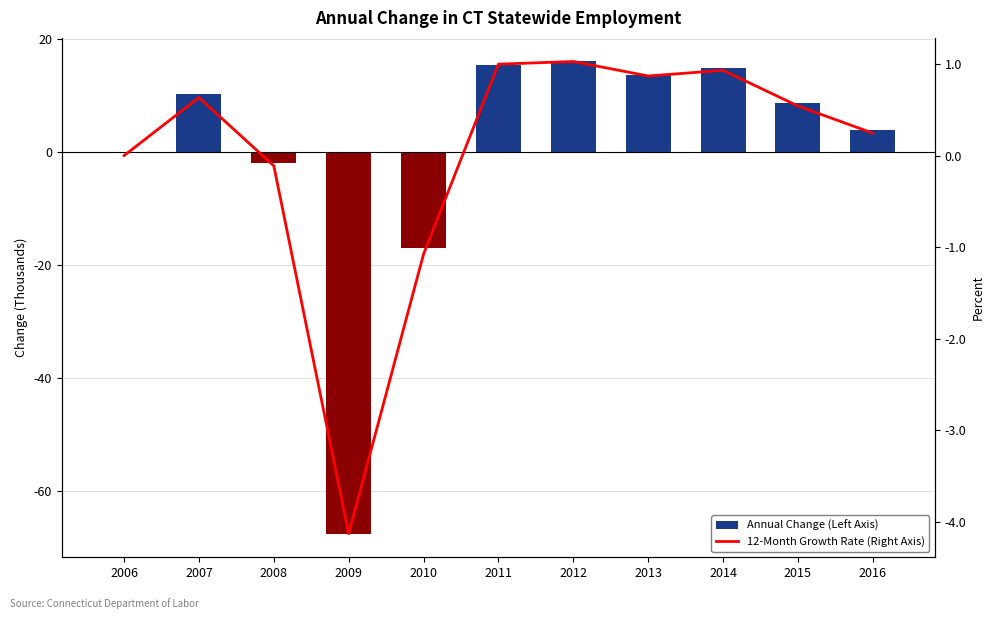

What is the greatest value displayed?

1.0